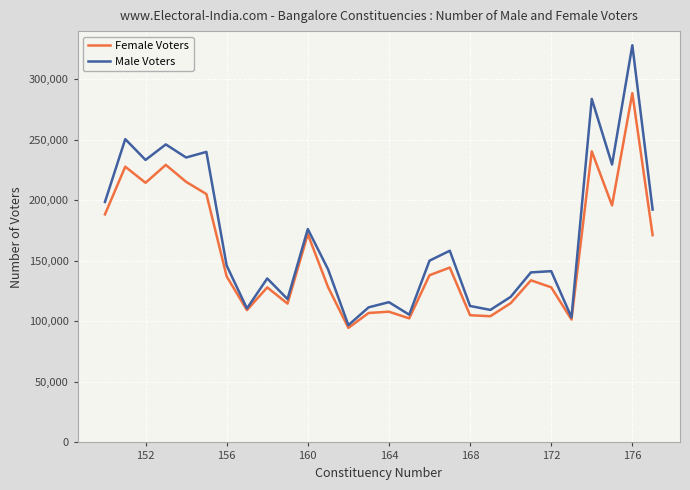

Which series has the widest spread of values?

Male Voters